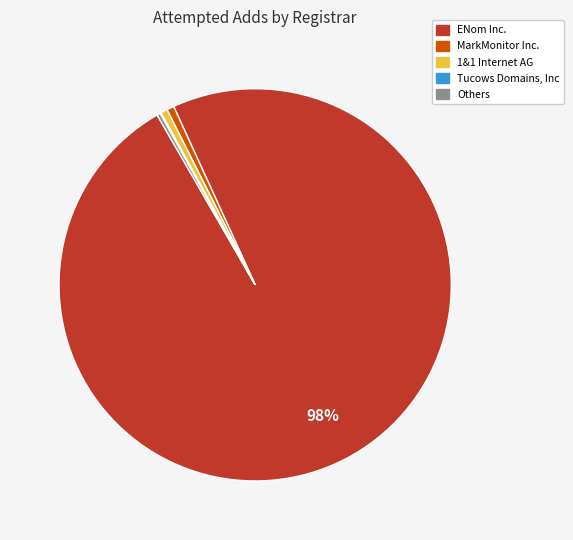

Is there any slice that represents more than half of the pie?

Yes